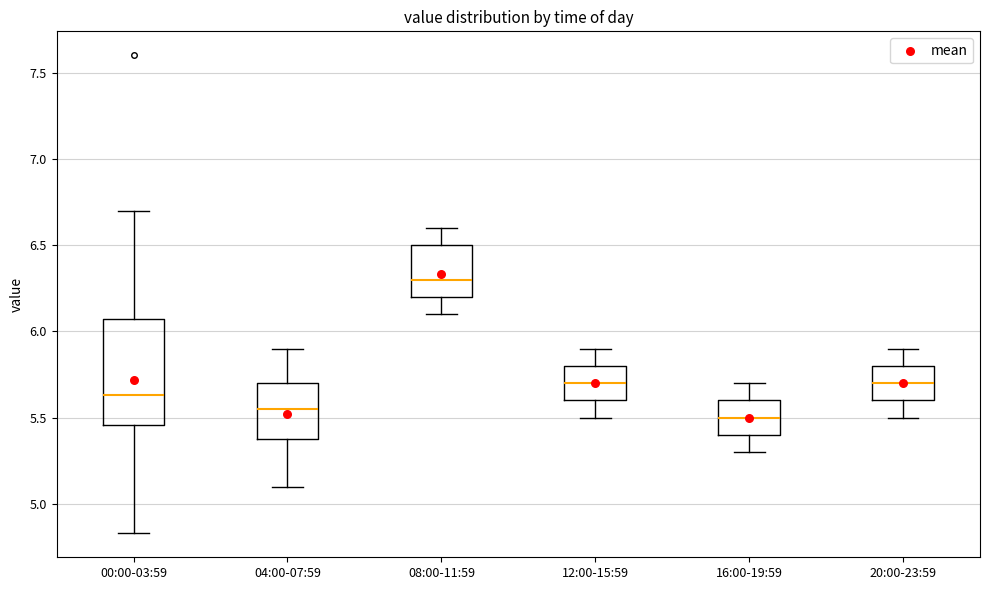

Reading left to right, read every box against the y-axis: the position of its median line, the range the box covers, and the ends of its whiskers. The values are not printed on the chart, so give them approximately, as read against the axis.

00:00-03:59: median 5.65, box 5.45 to 6.05, whiskers 4.85 to 6.70
04:00-07:59: median 5.55, box 5.40 to 5.70, whiskers 5.10 to 5.90
08:00-11:59: median 6.30, box 6.20 to 6.50, whiskers 6.10 to 6.60
12:00-15:59: median 5.70, box 5.60 to 5.80, whiskers 5.50 to 5.90
16:00-19:59: median 5.50, box 5.40 to 5.60, whiskers 5.30 to 5.70
20:00-23:59: median 5.70, box 5.60 to 5.80, whiskers 5.50 to 5.90